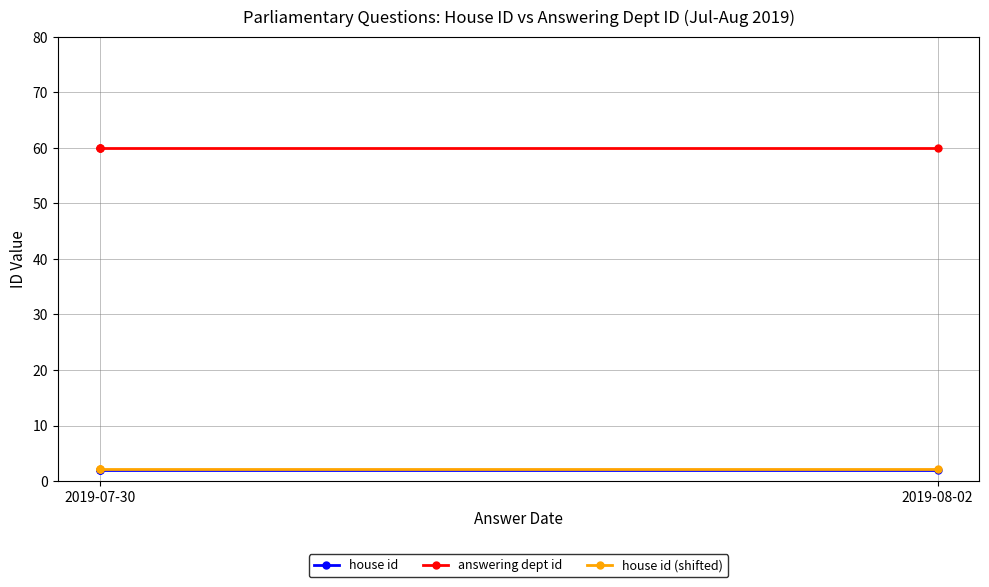

Is it true that house id (shifted) equals 2.1 at 2019-07-30?

True